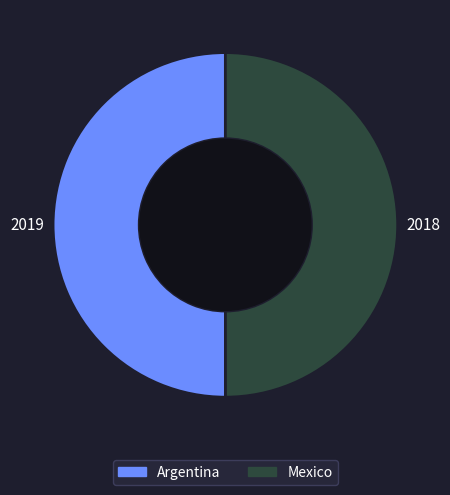

Is the sum of Argentina and Mexico greater than half?

Yes